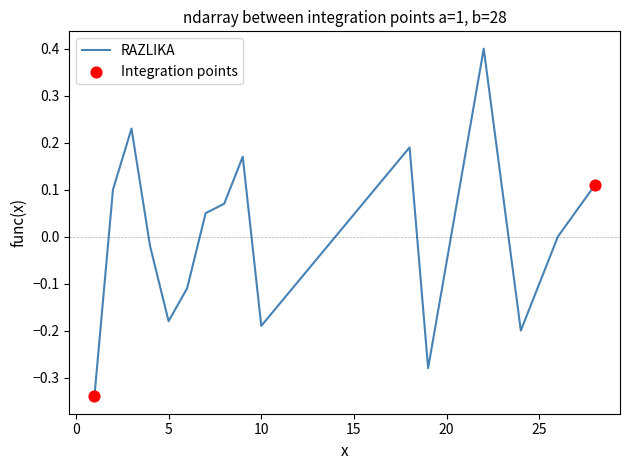

What is the greatest value displayed?

0.4